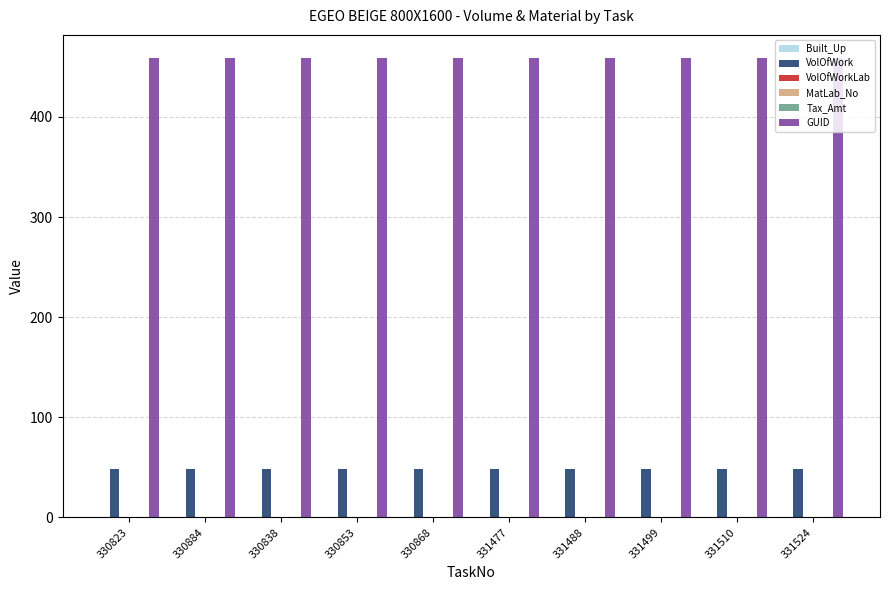

At which category does the chart reach its minimum across all series?

330823